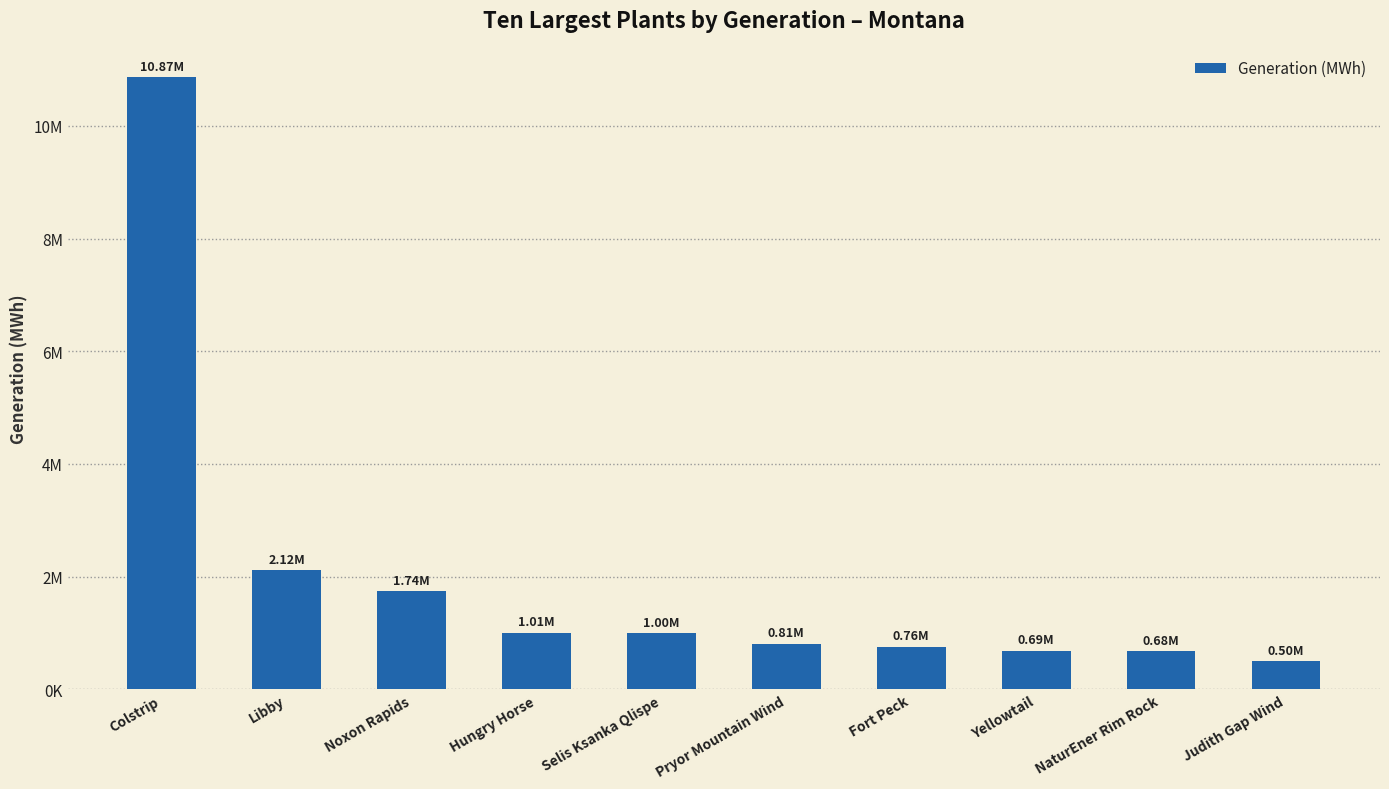

Reading left to right, list all the values displayed in this chart.

Colstrip=10865555	Libby=2117883	Noxon Rapids=1741340	Hungry Horse=1008019	Selis Ksanka Qlispe=997605	Pryor Mountain Wind=814117	Fort Peck=756133	Yellowtail=685935	NaturEner Rim Rock=675505	Judith Gap Wind=503318